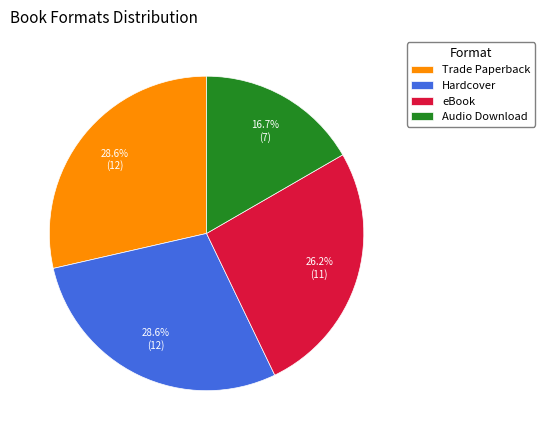

Which slice is the smallest?

Audio Download